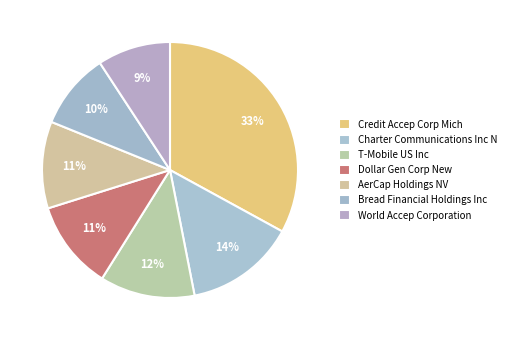

How many slices are in this pie chart?

7